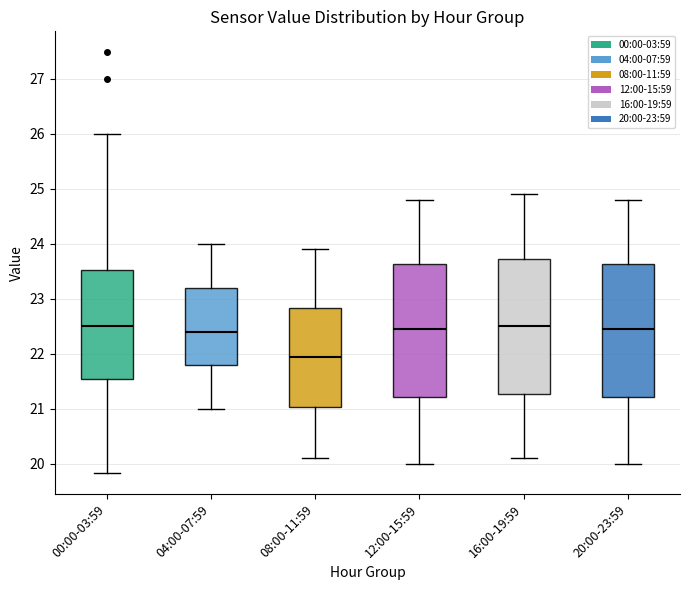

Reading left to right, read every box against the y-axis: the position of its median line, the range the box covers, and the ends of its whiskers. The values are not printed on the chart, so give them approximately, as read against the axis.

00:00-03:59: median 22.5, box 21.5 to 23.5, whiskers 19.8 to 26.0
04:00-07:59: median 22.4, box 21.8 to 23.2, whiskers 21.0 to 24.0
08:00-11:59: median 22.0, box 21.0 to 22.8, whiskers 20.1 to 23.9
12:00-15:59: median 22.5, box 21.2 to 23.6, whiskers 20.0 to 24.8
16:00-19:59: median 22.5, box 21.3 to 23.7, whiskers 20.1 to 24.9
20:00-23:59: median 22.5, box 21.2 to 23.6, whiskers 20.0 to 24.8